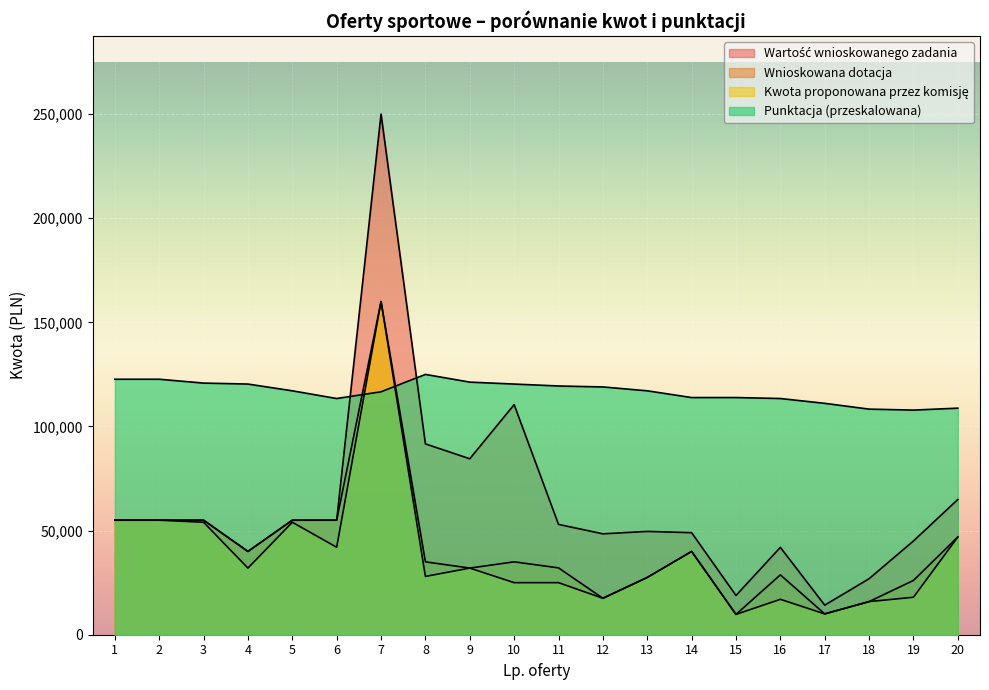

What are all the series names shown in the legend?

Wnioskowana dotacja, Kwota proponowana przez komisję, Wartość wnioskowanego zadania, Punktacja